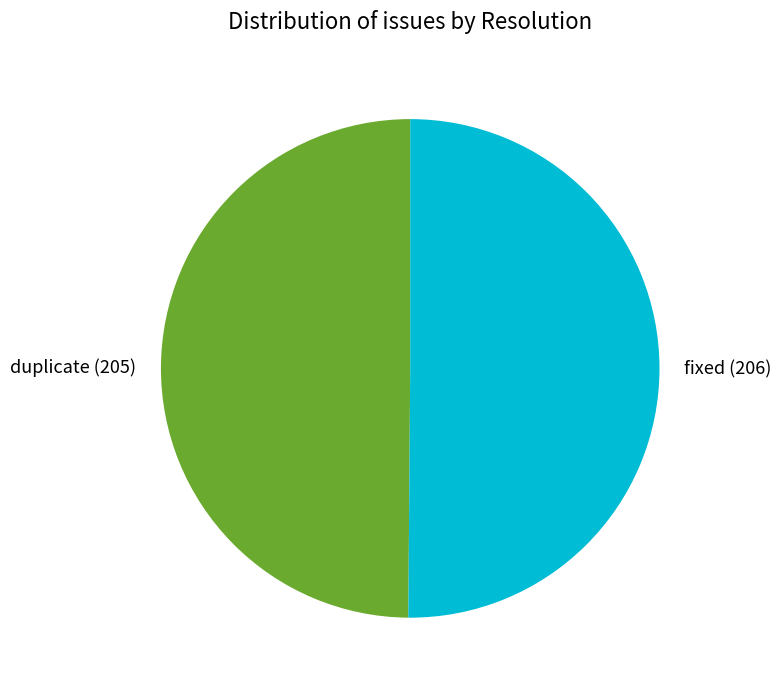

Is it true that fixed (206) is 42% of the pie?

False